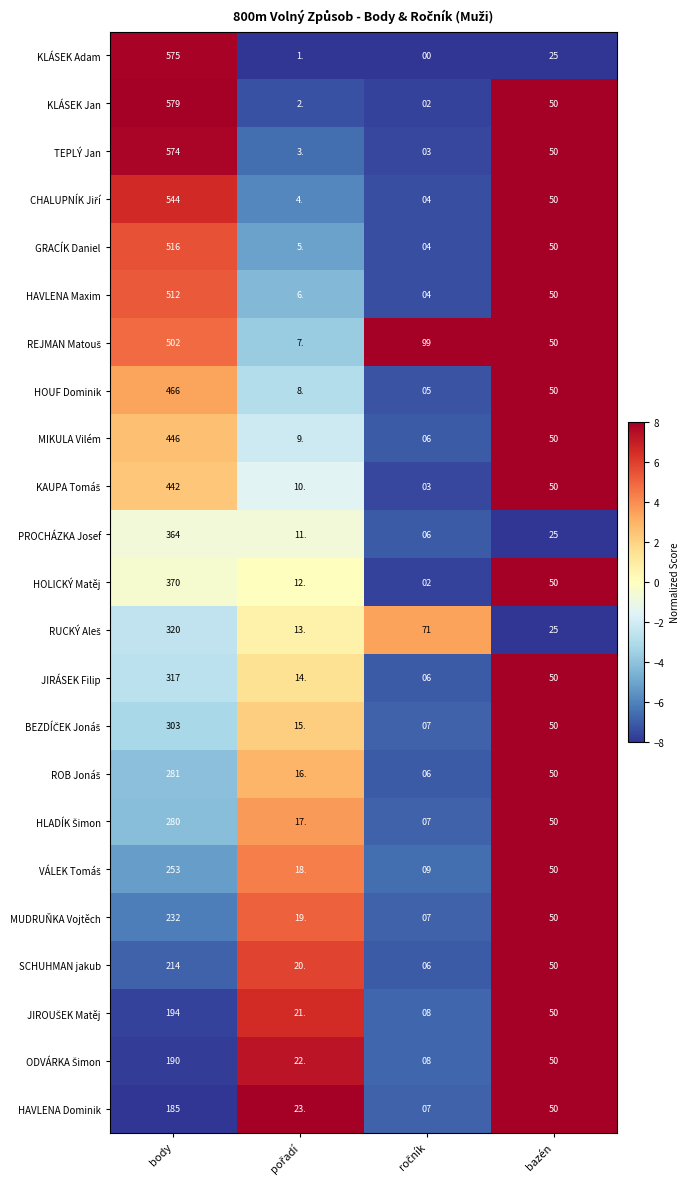

Is it true that HAVLENA Dominik equals 299 at body?

False